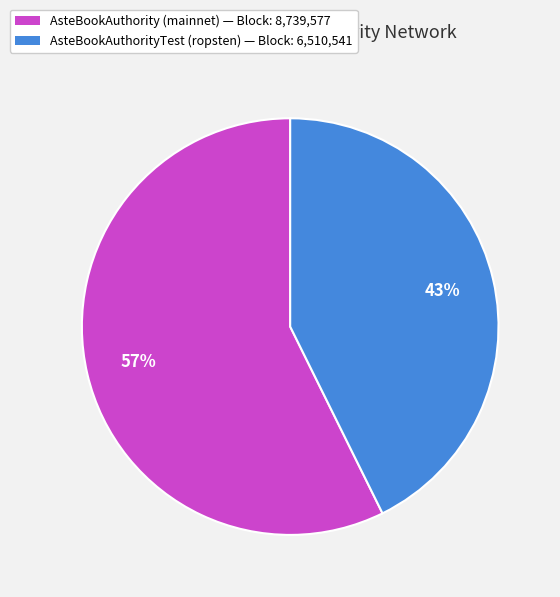

Is there any slice that represents more than half of the pie?

Yes